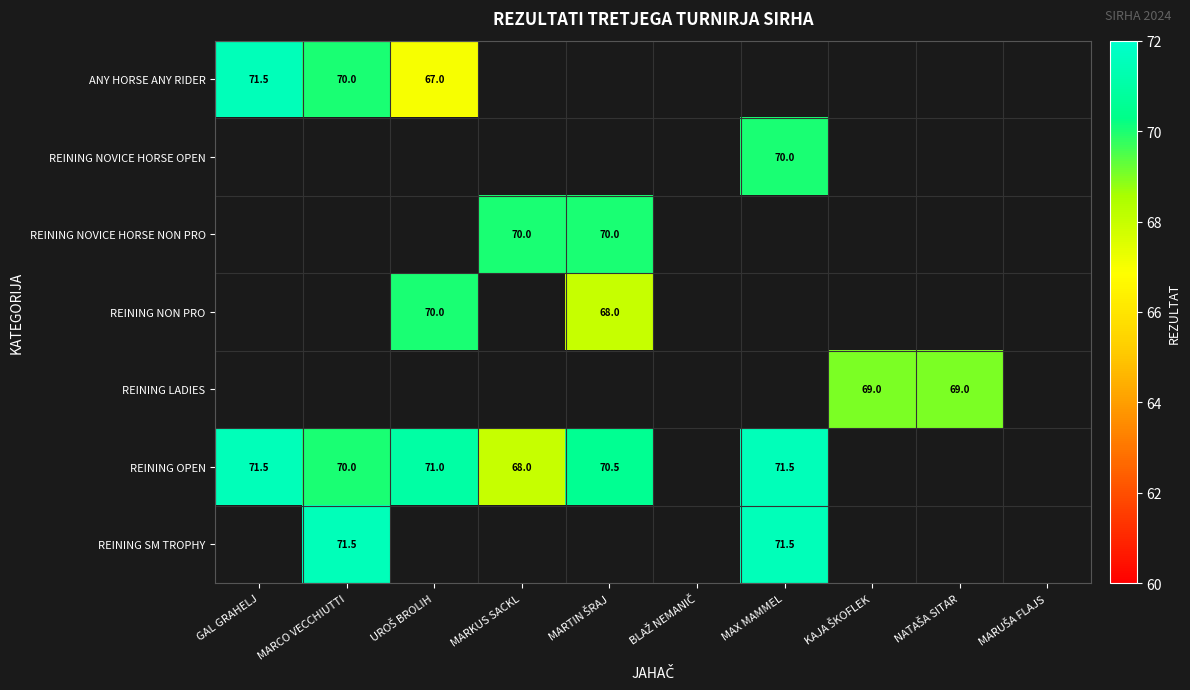

Is it true that ANY HORSE ANY RIDER equals 70.0 at MARCO VECCHIUTTI?

True